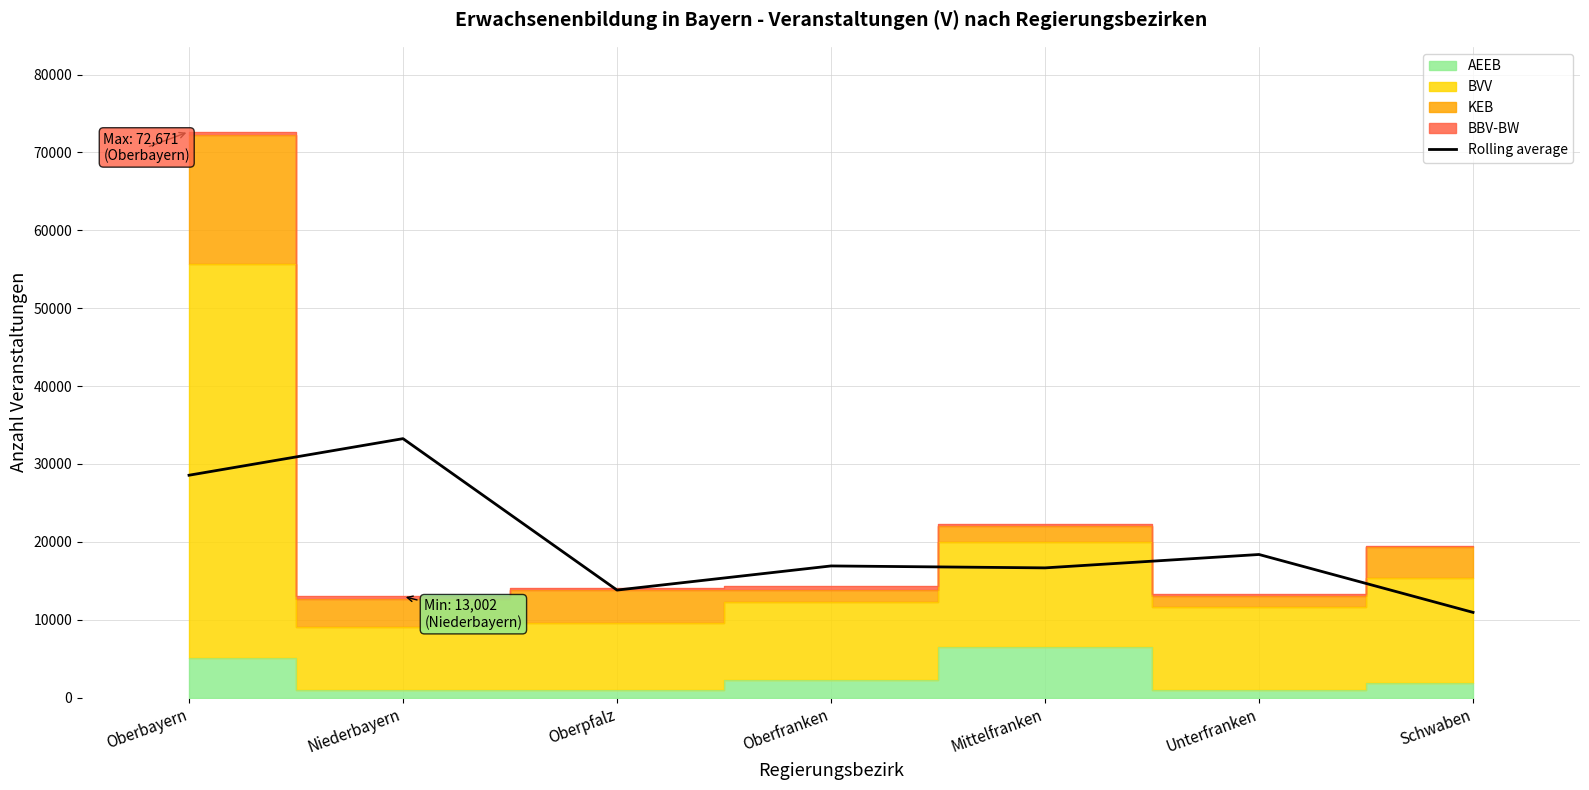

At which category does the data reach its first local valley?

Oberpfalz